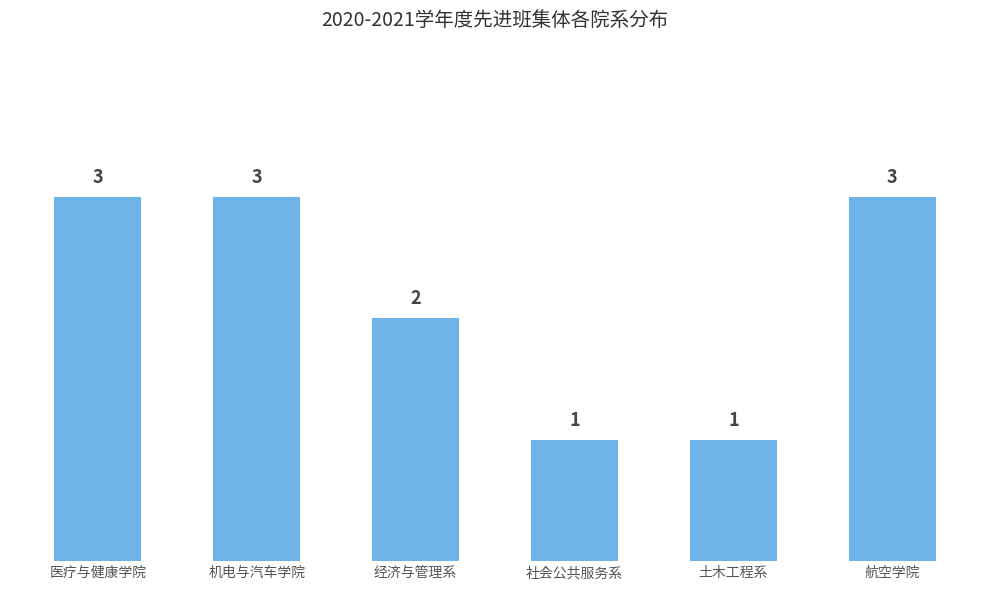

What is the difference between the values at 航空学院 and 社会公共服务系?

2